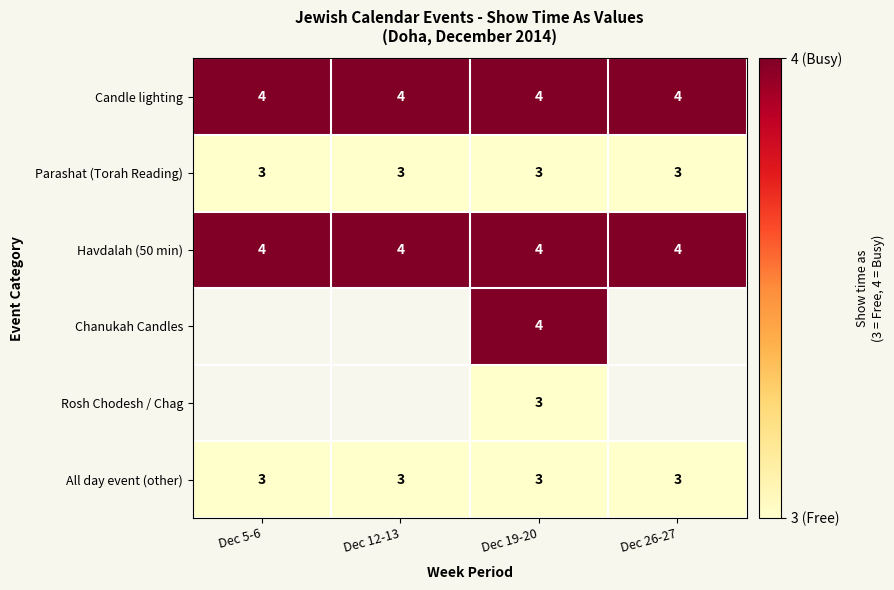

The value of Havdalah (50 min) at Dec 5-6 is 5. True or false?

False